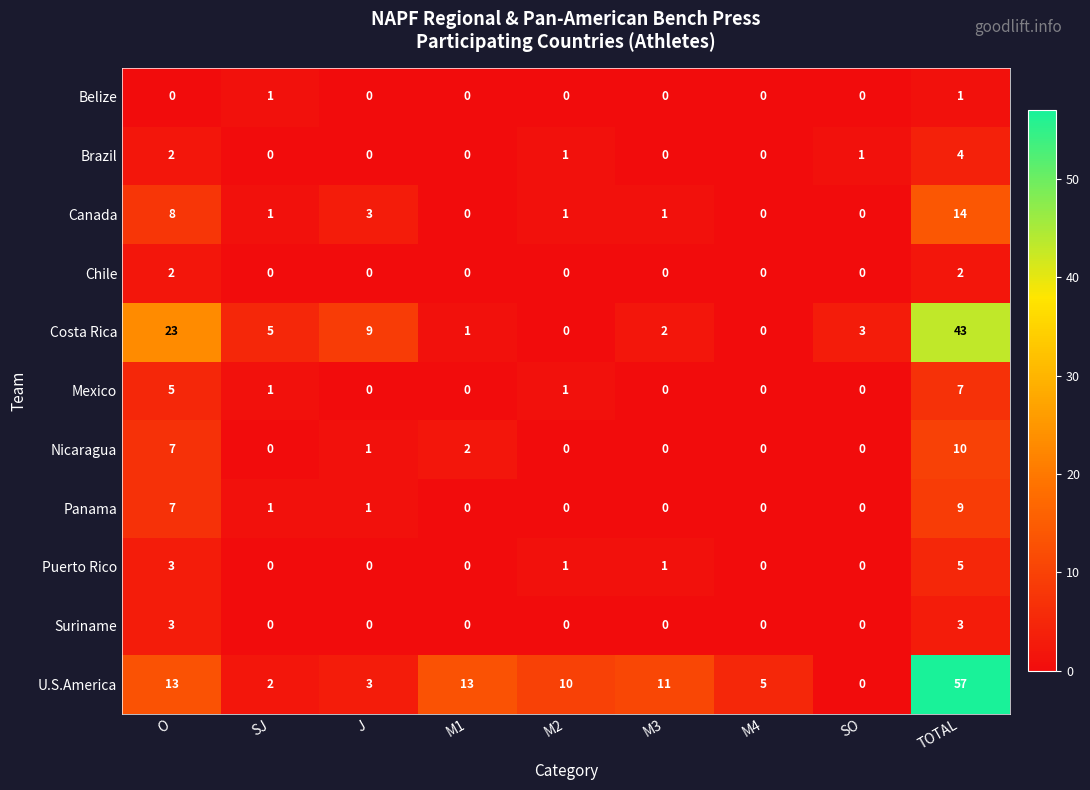

Which series has the largest total across all categories?

U.S.America